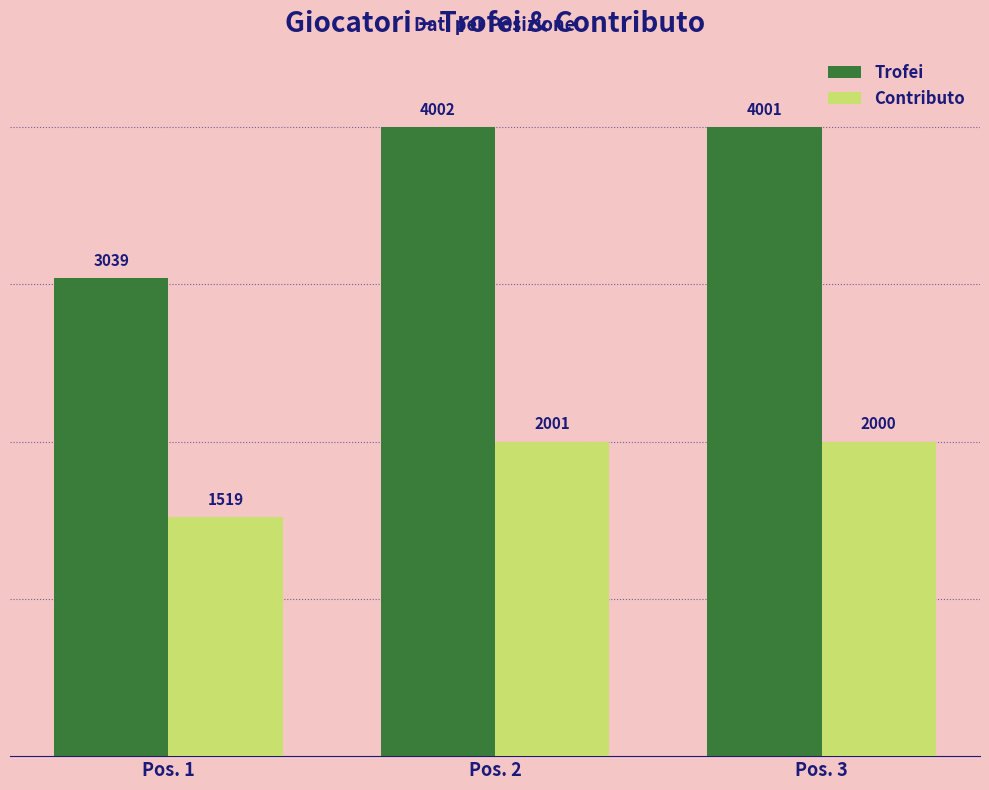

How many bars are there in total?

6